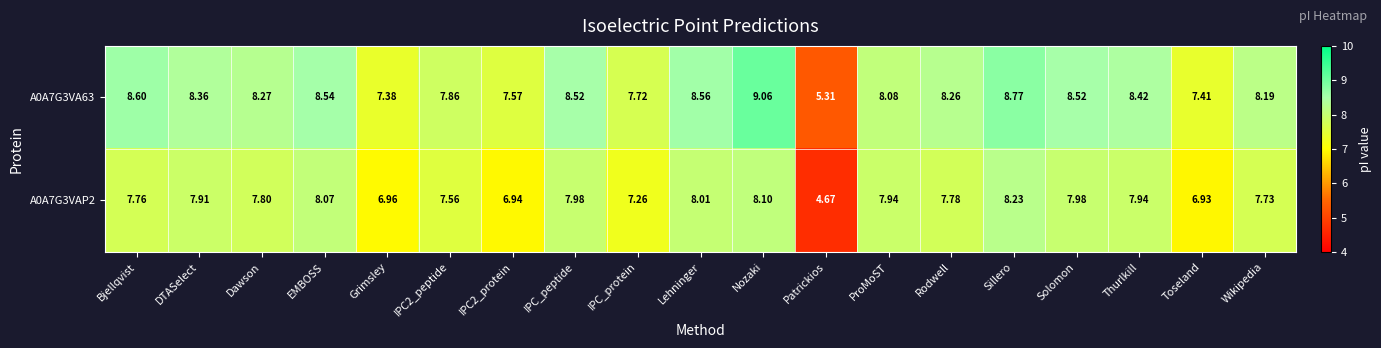

Which label corresponds to the smallest value in the chart?

Patrickios